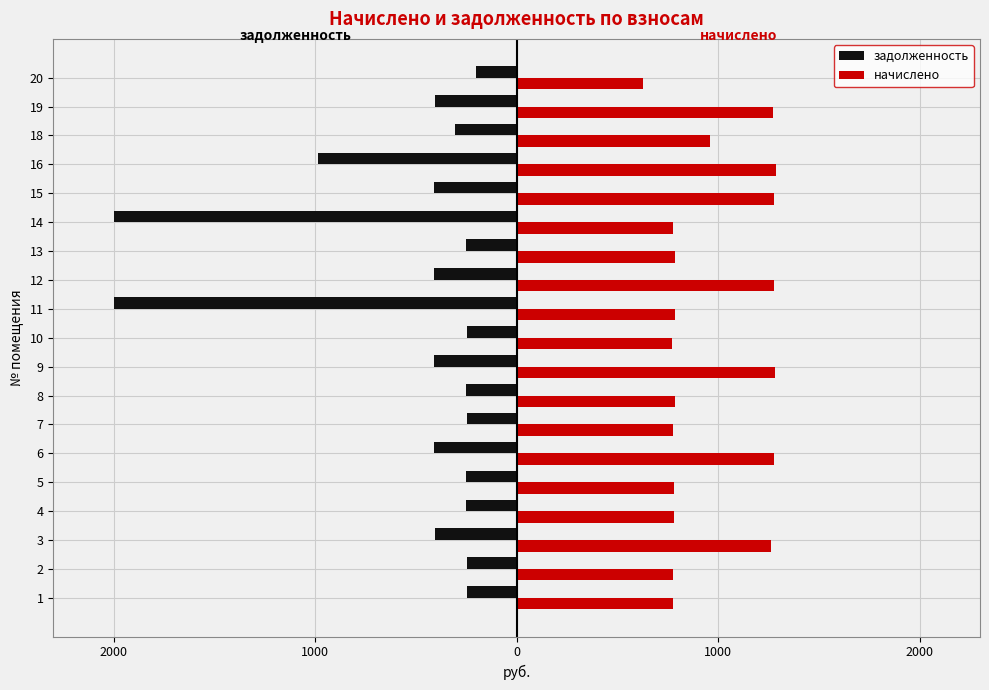

What is the value of the начислено bar at the 17th from the left?

961.2